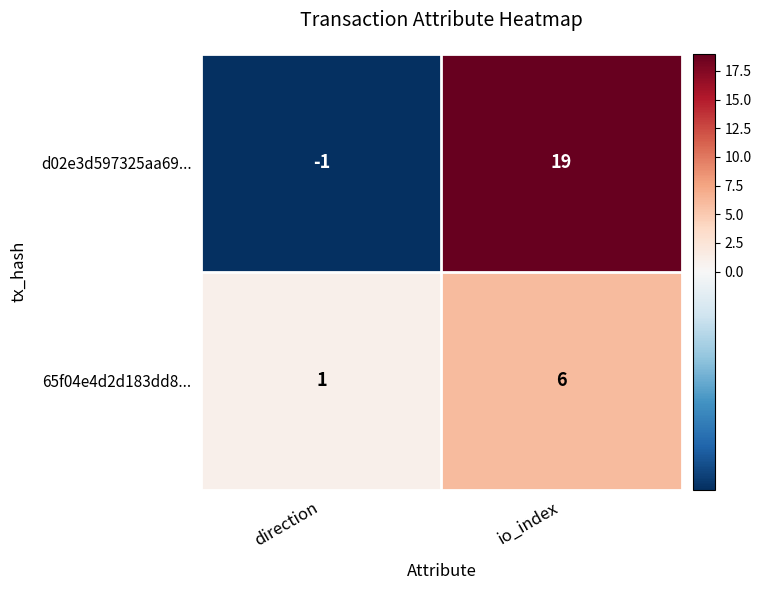

How many series are shown in this chart?

2